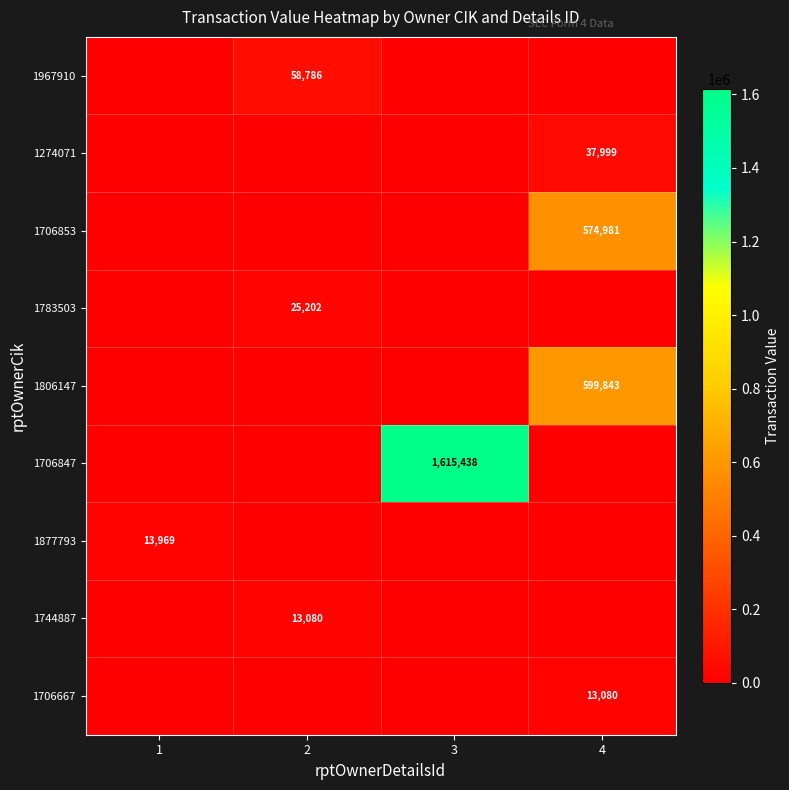

The 1744887 series shows 18037 at 2. True or false?

False